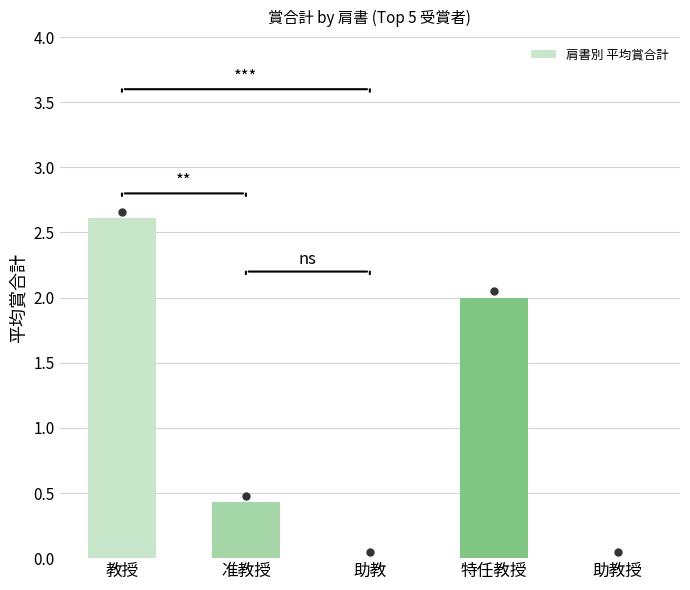

What is the change in value from 教授 to 助教?

-2.6